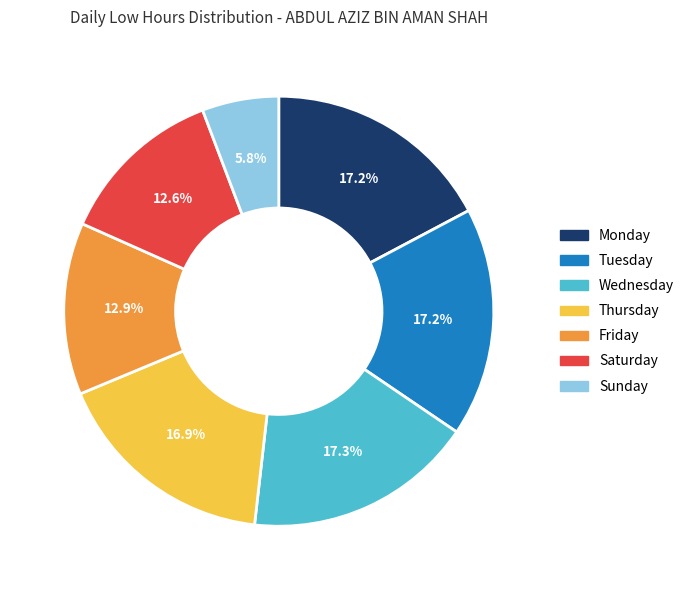

How much of the chart is everything except Monday?

82.8%